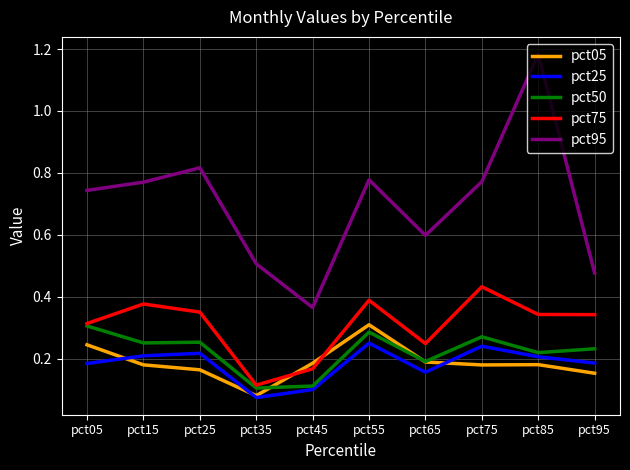

Which series has the largest range (max minus min)?

pct95